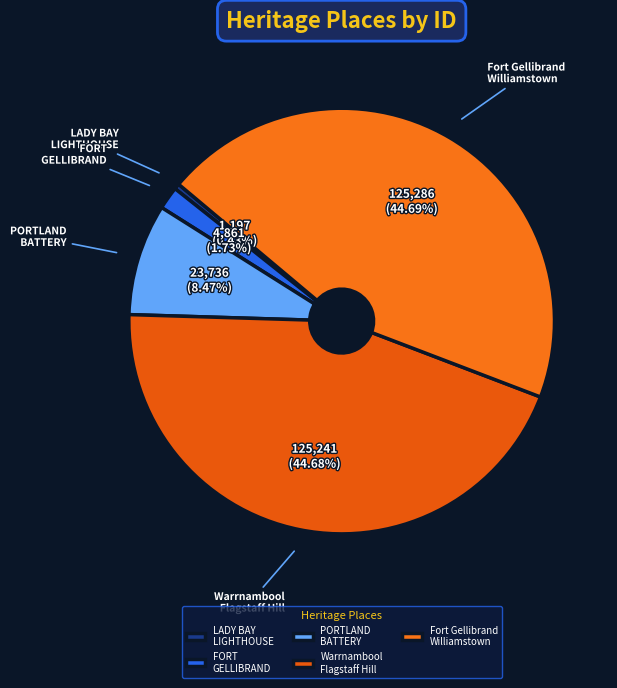

To the nearest percent, what percentage of the pie is FORT GELLIBRAND?

2%